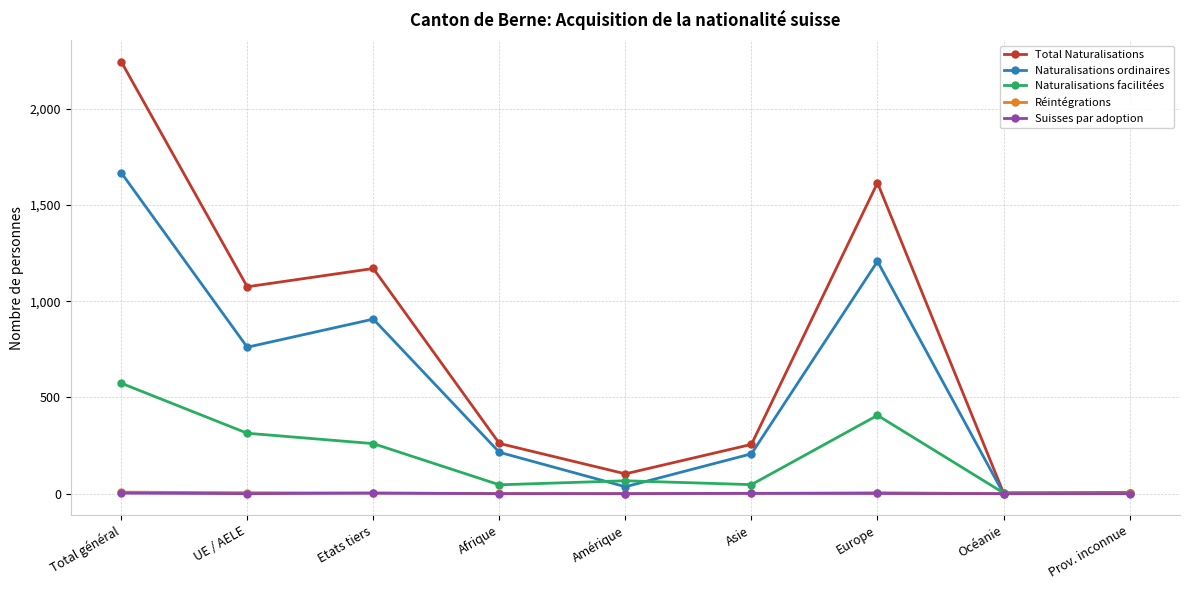

At which label is Naturalisations ordinaires closest to 834?

UE / AELE